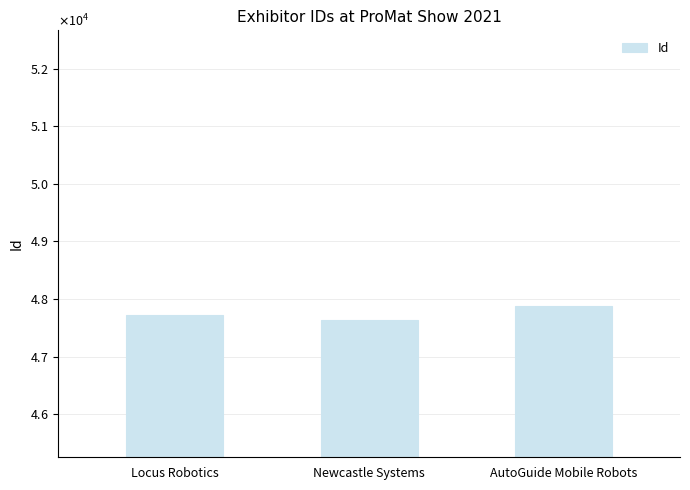

At which category does the chart reach its peak across all series?

AutoGuide Mobile Robots